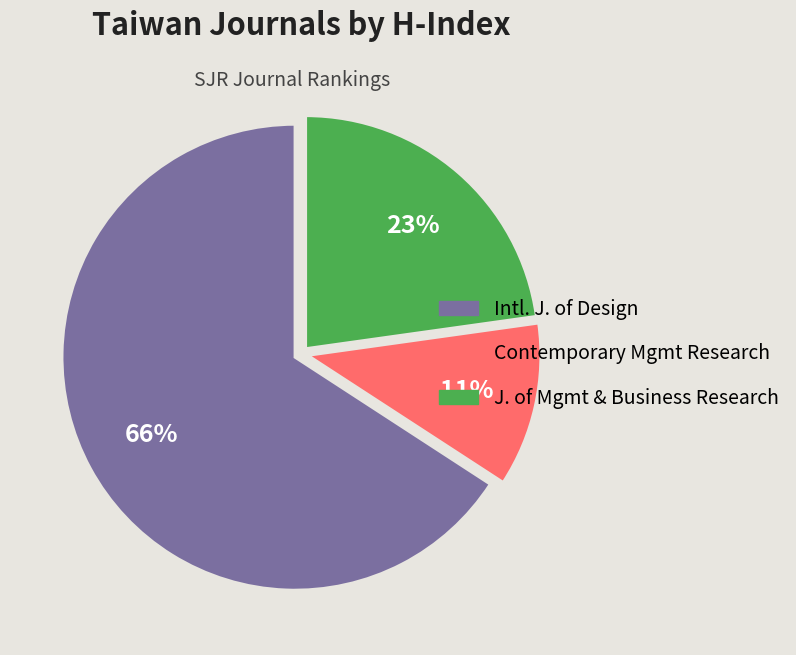

To the nearest percent, what is the average slice percentage?

33%